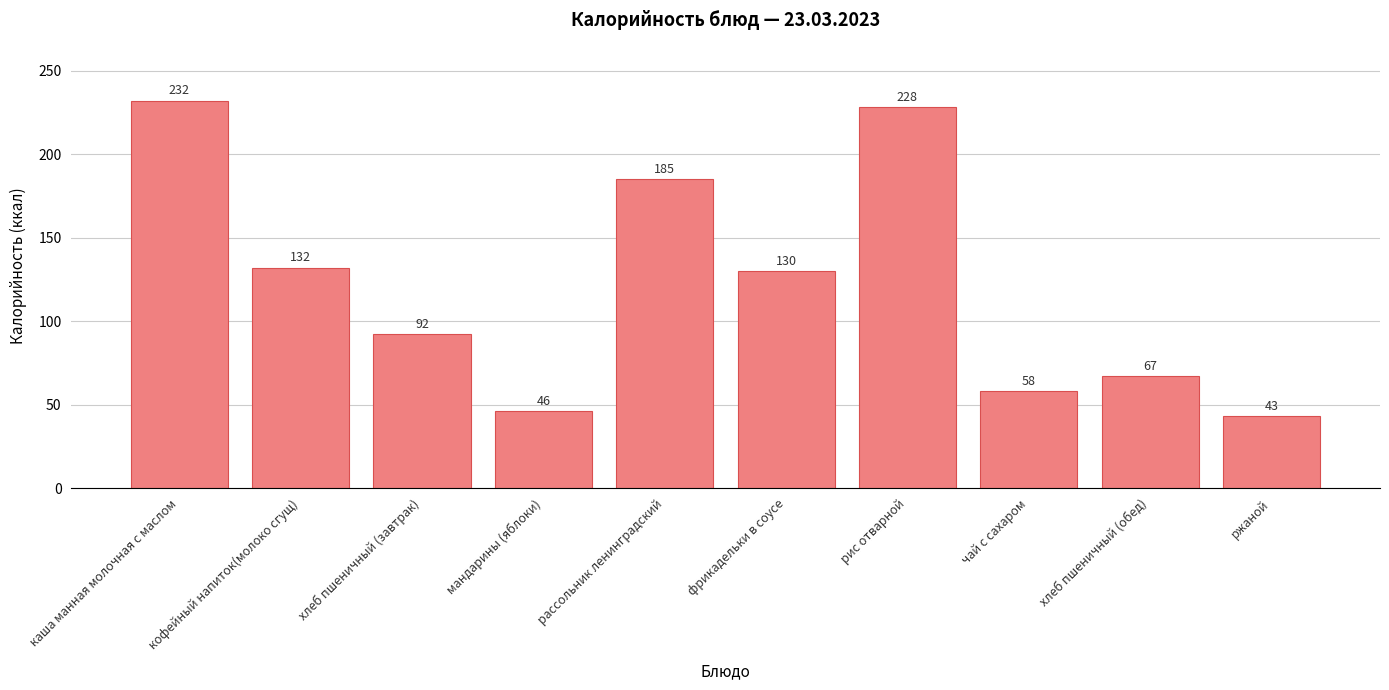

At which category does the chart reach its minimum across all series?

ржаной